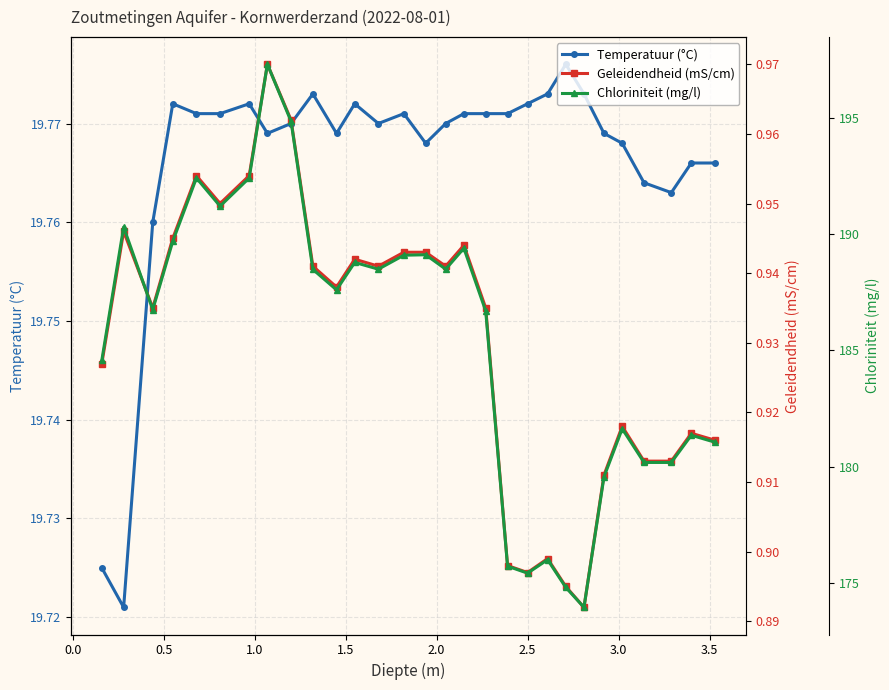

What is the greatest value displayed?

197.3